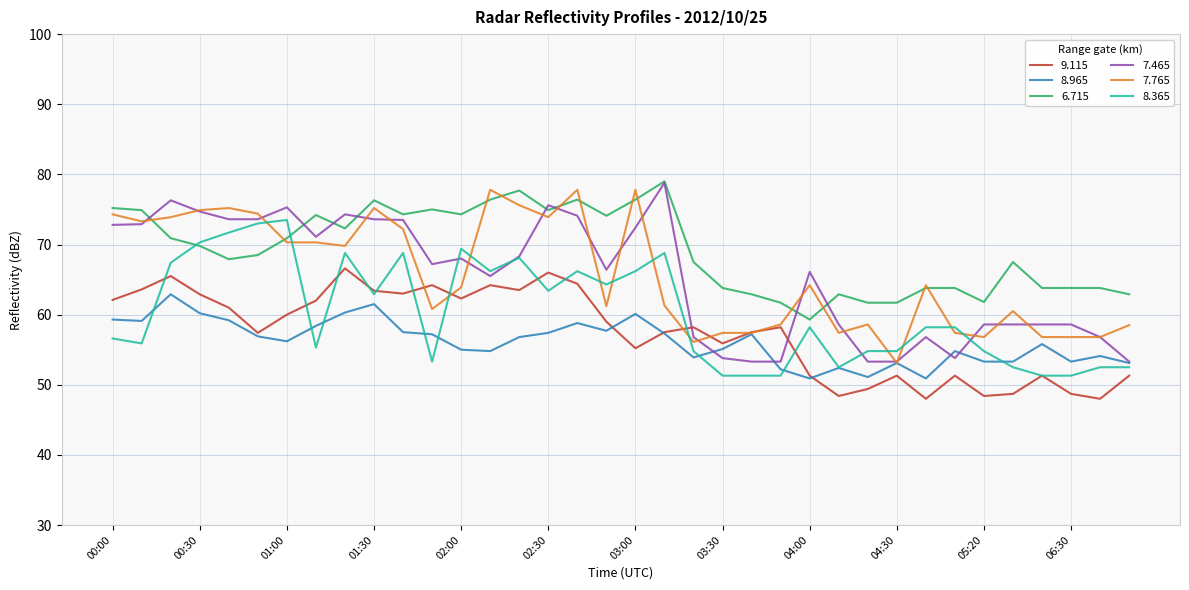

True or false: 7.465 and 6.715 intersect in this chart.

True